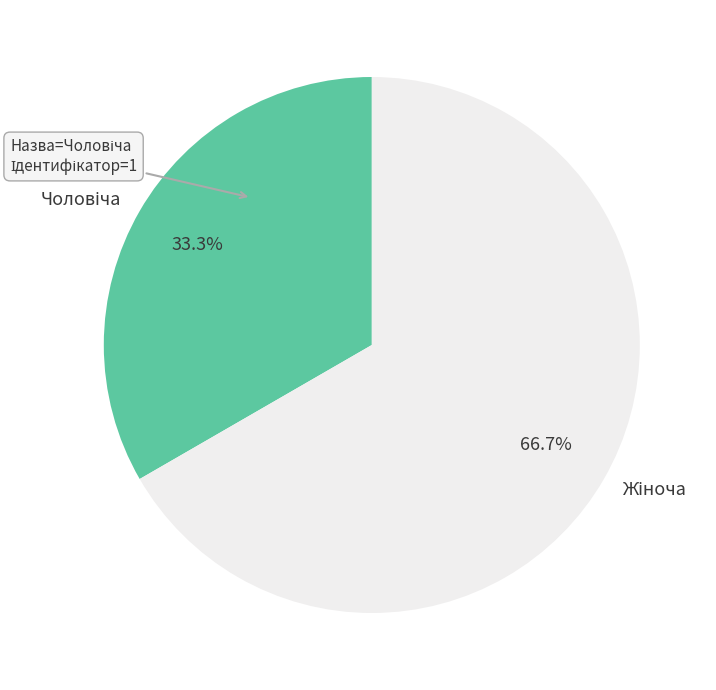

Is there a majority slice in this chart?

Yes